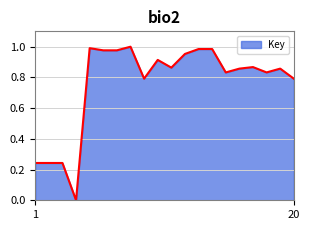

Rank the categories by value from lowest to highest.

4, 2, 3, 1, 9, 20, 15, 18, 16, 19, 11, 17, 10, 12, 7, 6, 13, 14, 5, 8